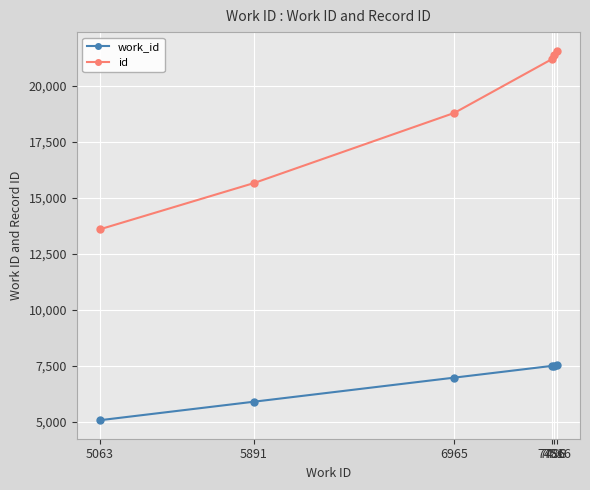

How many values in the id series are below 21168?

3